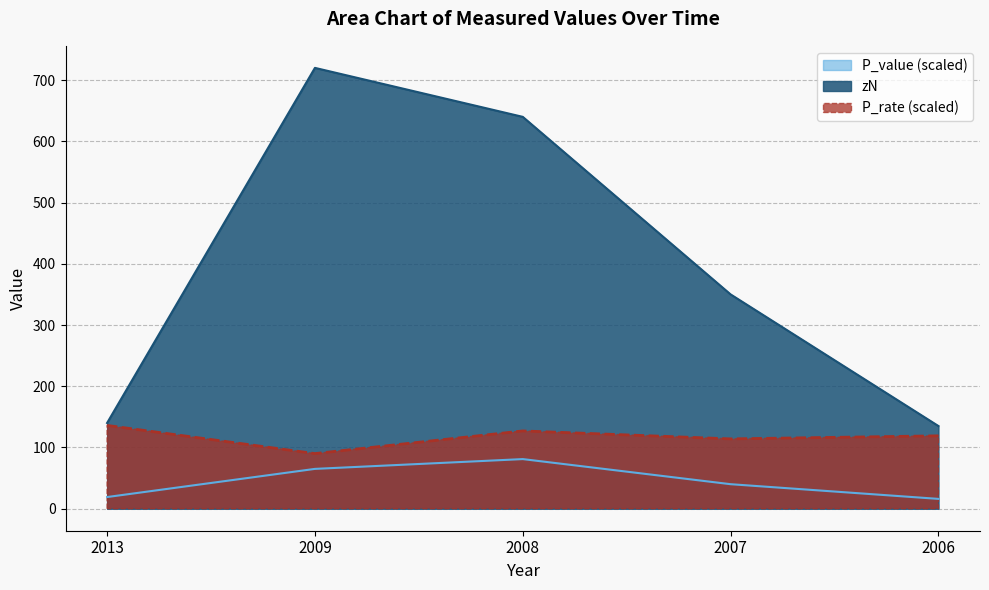

What is the spread (max minus min) of values at 2009?

655